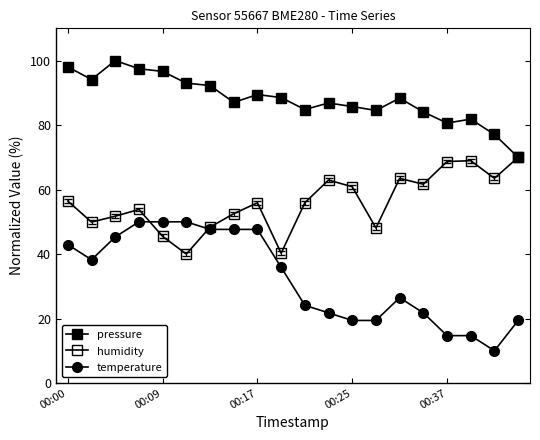

How many categories are shown in the chart?

20